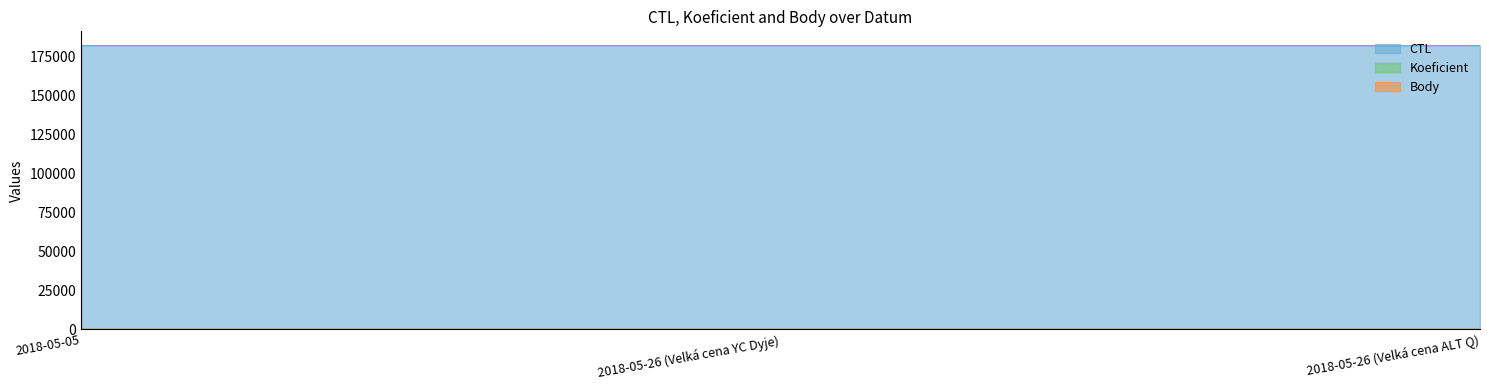

What is the label of the 2nd point from the right?

2018-05-26 (Velká cena YC Dyje)